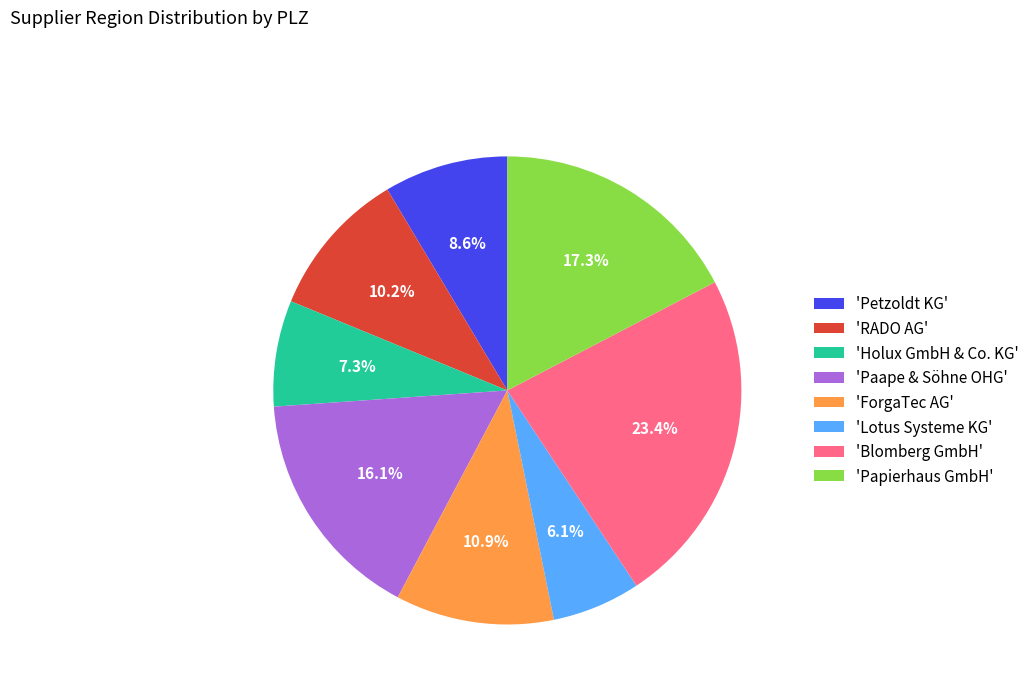

Is 'RADO AG' the majority of the pie?

No